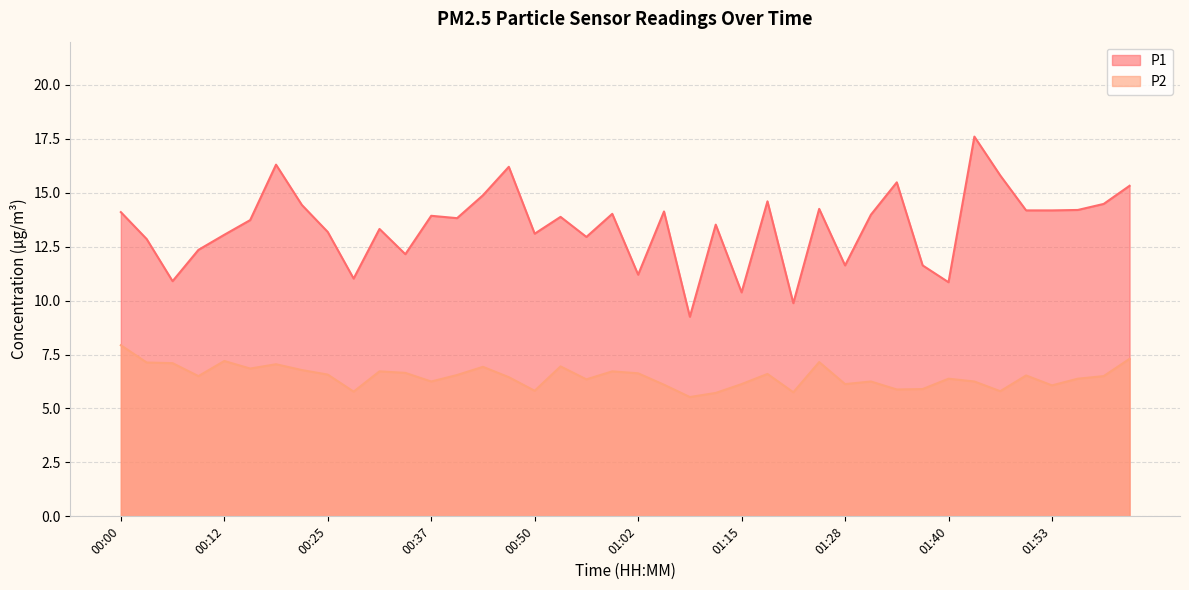

Reading left to right, what are all the values shown in this chart?

P1: 00:00=14.1	00:03=12.8	00:06=10.9	00:09=12.3	00:12=13.1	00:15=13.7	00:19=16.3	00:22=14.4	00:25=13.2	00:28=11.0	00:31=13.3	00:34=12.2	00:37=13.9	00:40=13.8	00:43=14.9	00:47=16.2	00:50=13.1	00:53=13.9	00:56=12.9	00:59=14.0	01:02=11.2	01:05=14.1	01:08=9.2	01:11=13.5	01:15=10.4	01:18=14.6	01:21=9.9	01:24=14.2	01:28=11.6	01:31=14.0	01:34=15.5	01:37=11.6	01:40=10.8	01:43=17.6	01:47=15.8	01:50=14.2	01:53=14.2	01:56=14.2	01:59=14.5	02:02=15.3
P2: 00:00=7.9	00:03=7.1	00:06=7.1	00:09=6.5	00:12=7.2	00:15=6.8	00:19=7.0	00:22=6.8	00:25=6.6	00:28=5.8	00:31=6.7	00:34=6.7	00:37=6.2	00:40=6.5	00:43=6.9	00:47=6.5	00:50=5.8	00:53=7.0	00:56=6.3	00:59=6.7	01:02=6.6	01:05=6.1	01:08=5.5	01:11=5.7	01:15=6.1	01:18=6.6	01:21=5.8	01:24=7.2	01:28=6.1	01:31=6.2	01:34=5.9	01:37=5.9	01:40=6.4	01:43=6.2	01:47=5.8	01:50=6.5	01:53=6.1	01:56=6.4	01:59=6.5	02:02=7.3